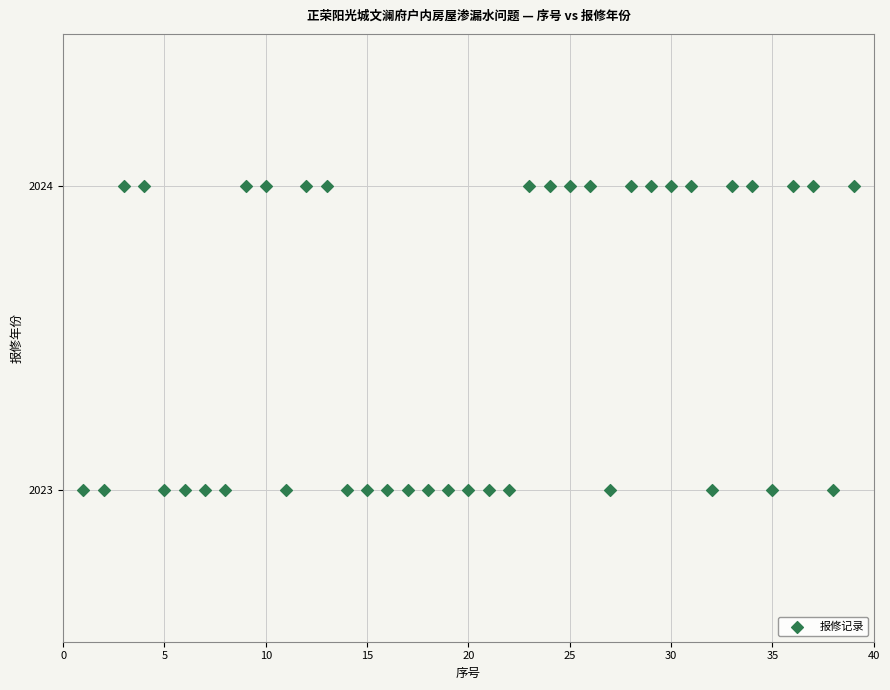

What is the range of X values (max minus min)?

38